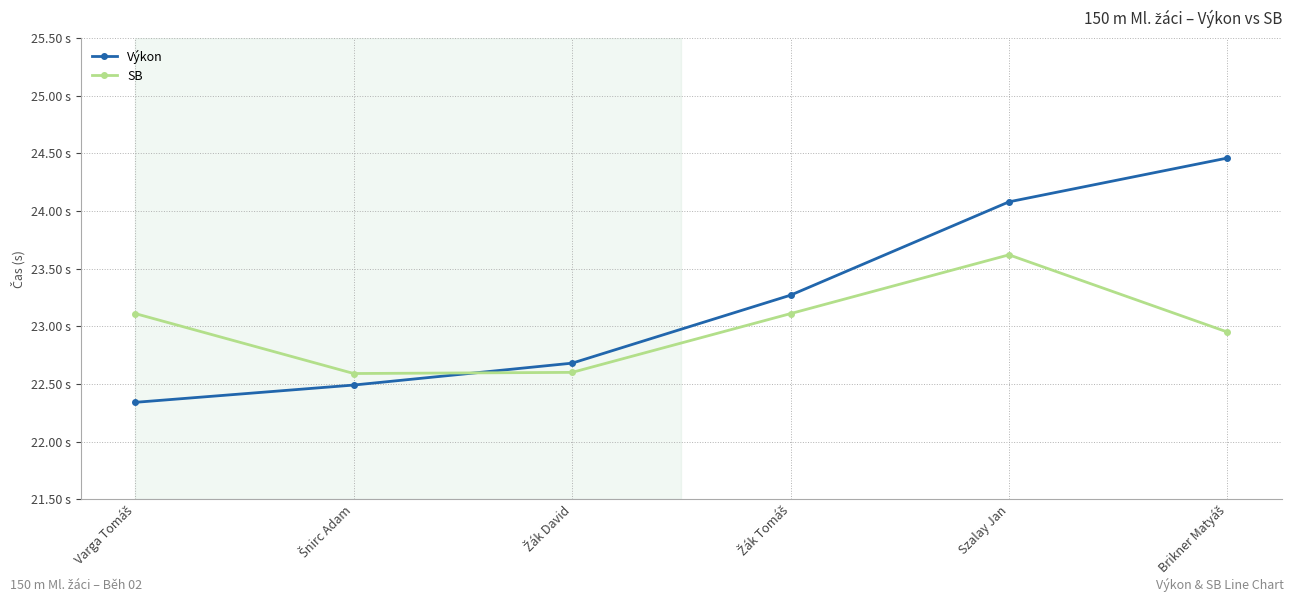

Is this an area chart (filled region under the line)?

No